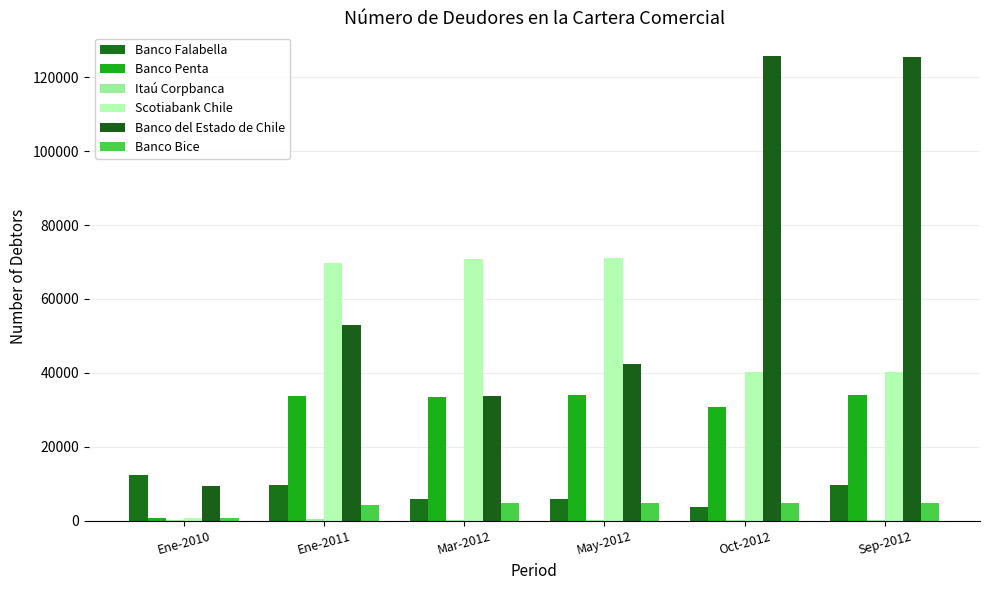

Are the bars grouped side by side (vs. stacked)?

Yes